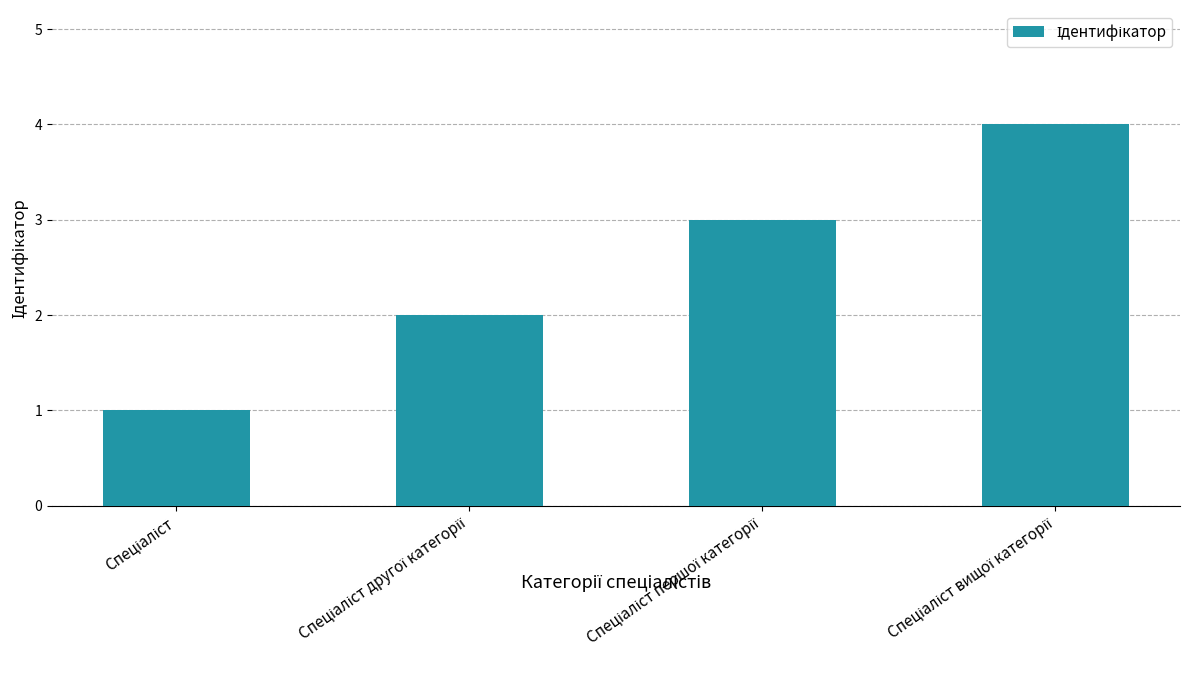

What is the sum of all values?

10